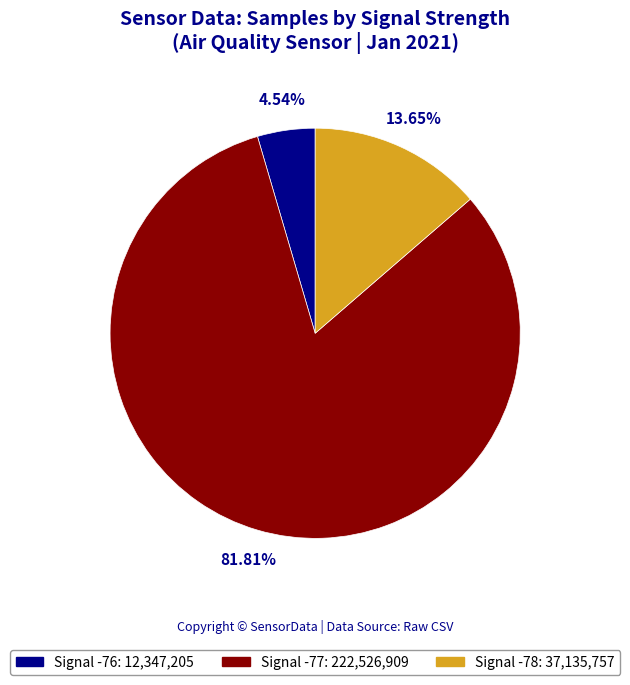

Which slice is the smallest?

Signal -76: 12,347,205